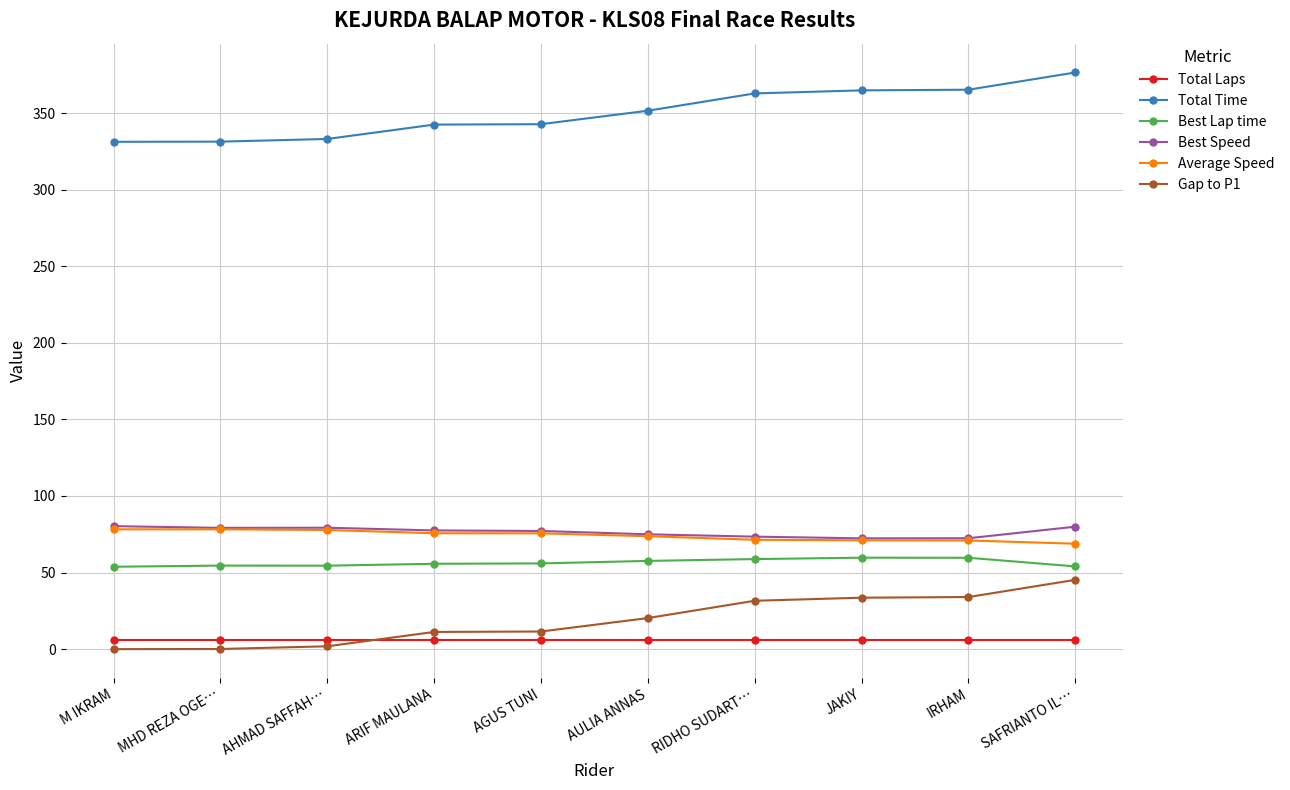

True or false: Average Speed has a value of 37.2 at AULIA ANNAS.

False